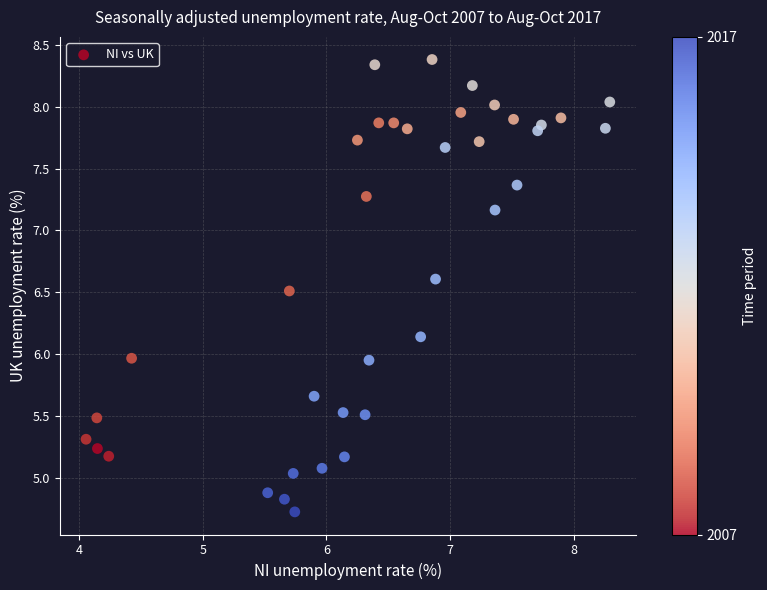

What is the range of X values (max minus min)?

4.2